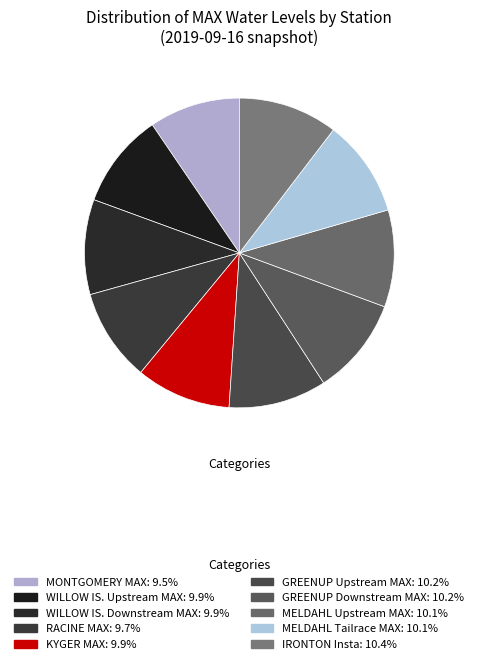

Which category has the smallest portion of the pie?

MONTGOMERY MAX